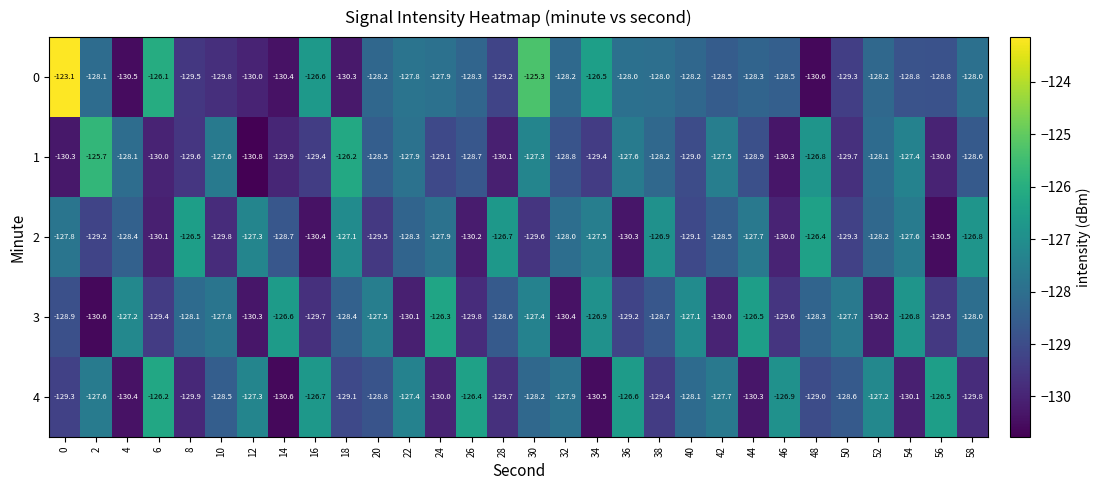

Count the number of categories in the chart.

30